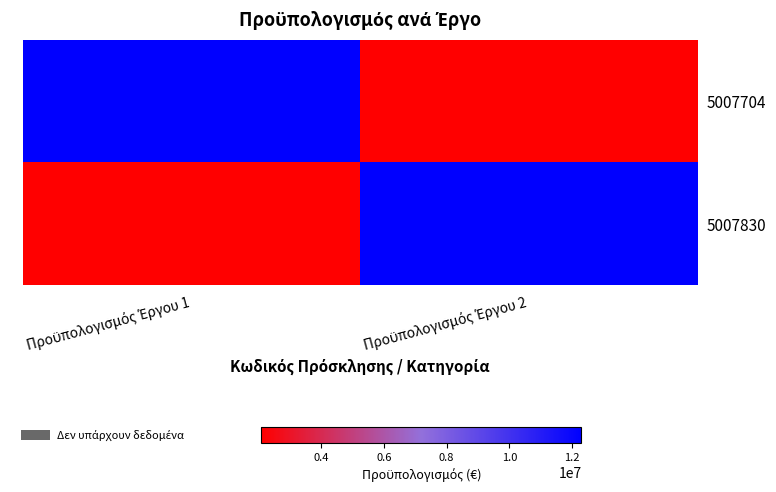

Reading right to left, transcribe all the data shown in this chart.

5007704: Προϋπολογισμός Έργου 2=2100000	Προϋπολογισμός Έργου 1=12292296
5007830: Προϋπολογισμός Έργου 2=12292296	Προϋπολογισμός Έργου 1=2100000